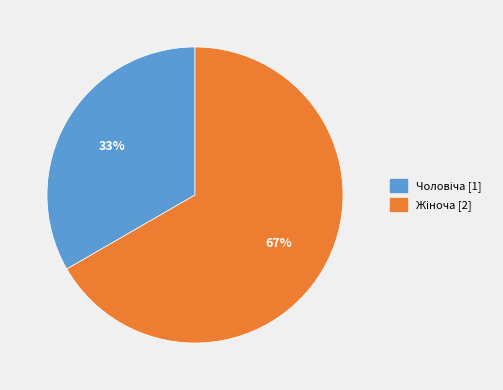

Is there a majority slice in this chart?

Yes